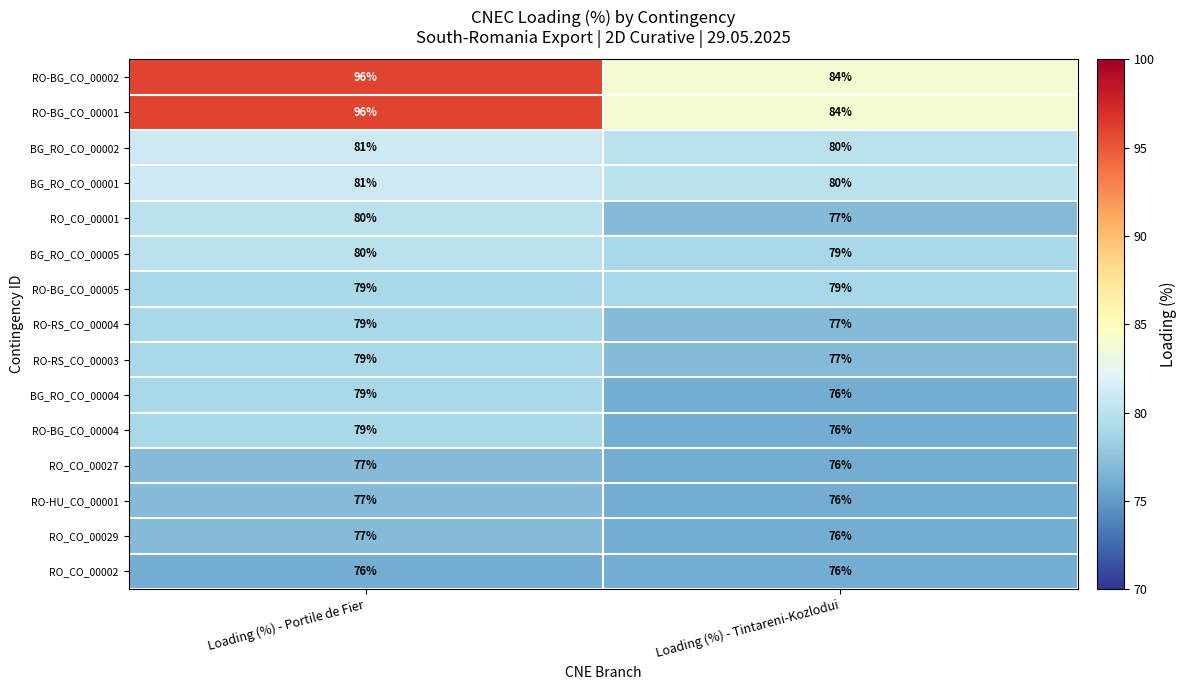

What is the approximate value of RO-BG_CO_00001 at Loading (%) - Portile de Fier?

96